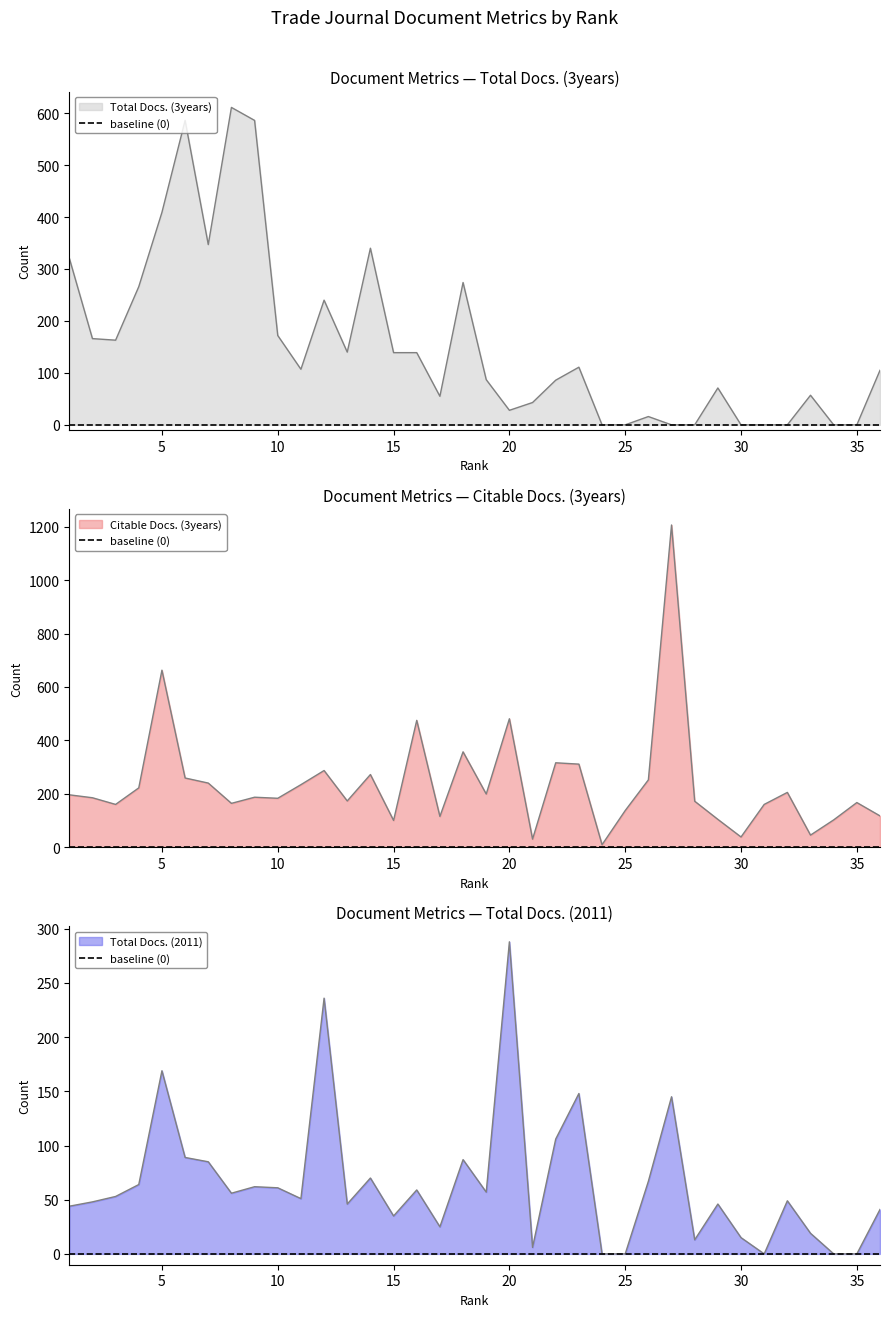

True or false: Citable Docs. (3years) has more than 0 points higher than both neighbors.

True